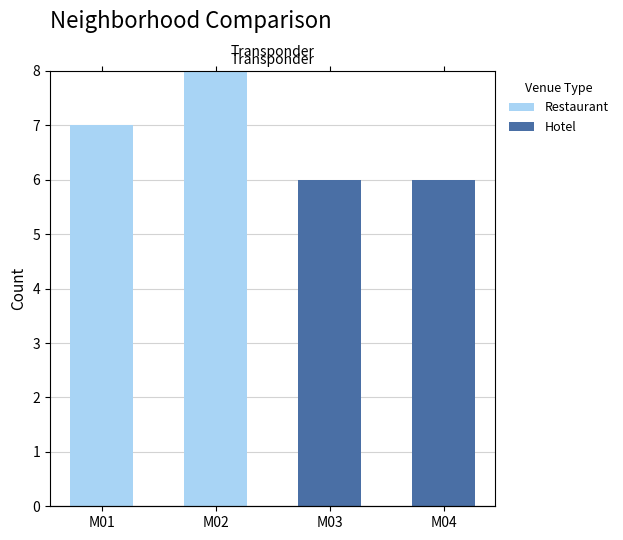

What is the value of the Hotel bar at the 3rd from the left?

6